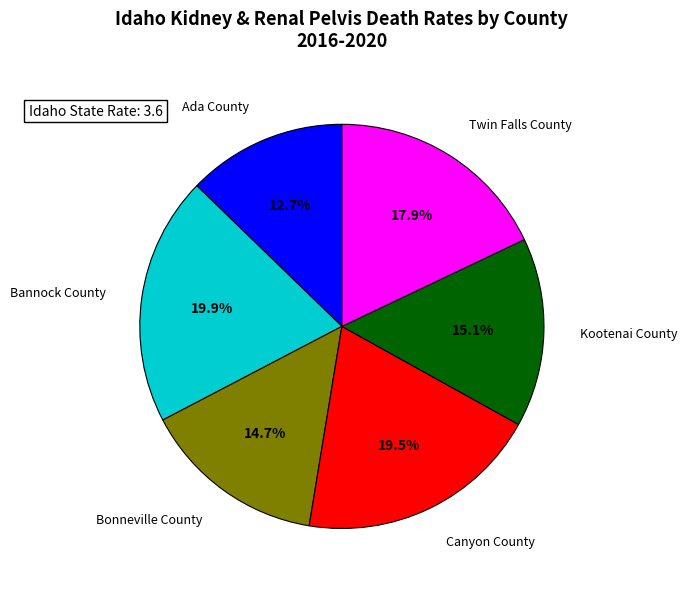

Approximately how many times larger is the value at Bonneville County compared to Twin Falls County?

0.8